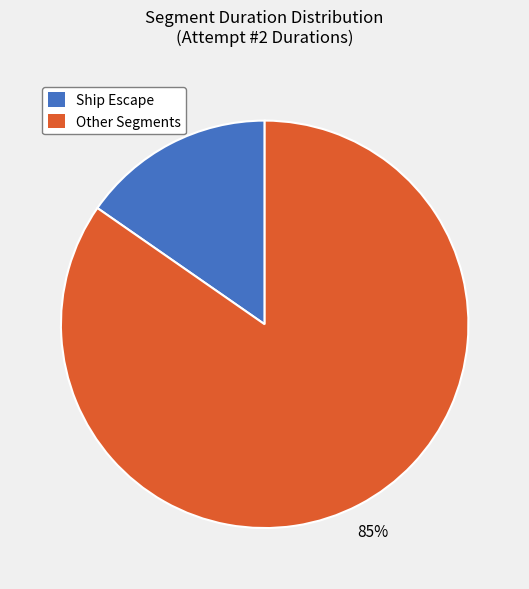

How many segments does this pie chart have?

2